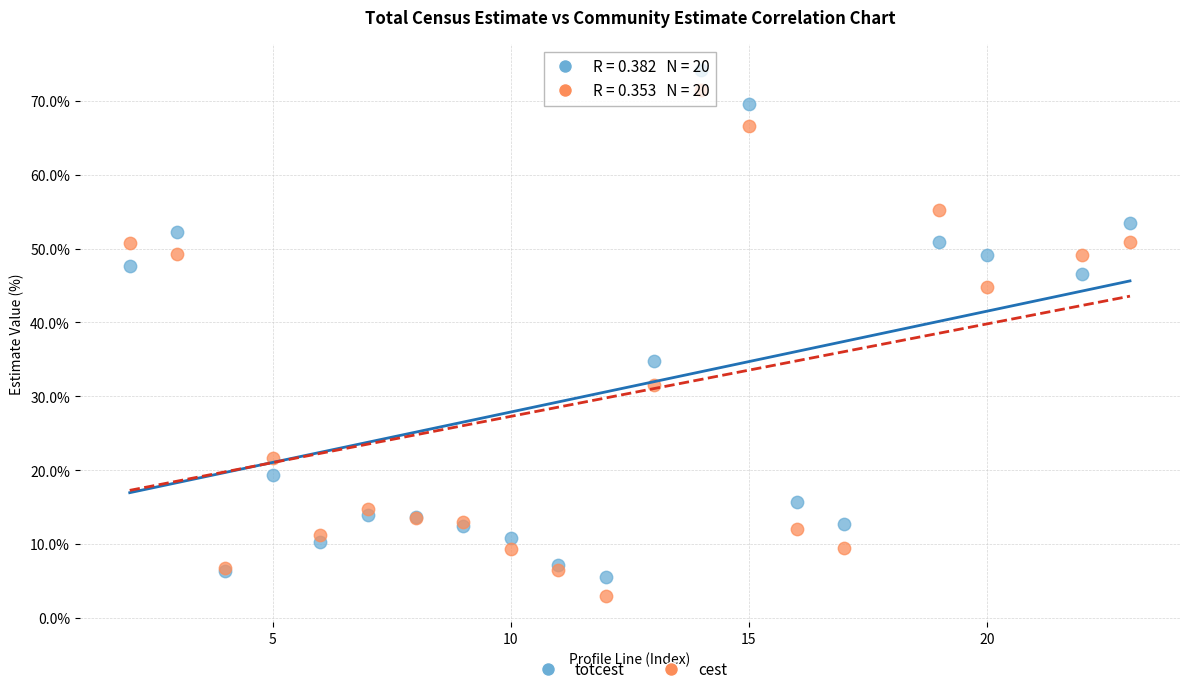

In the totcest series, what Y value is closest to 39?

34.8